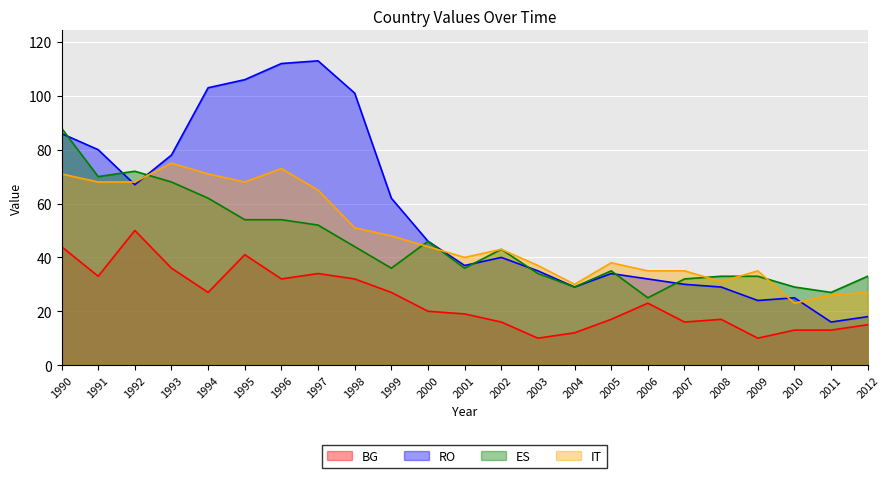

Where is BG nearest to the value 30?

1996